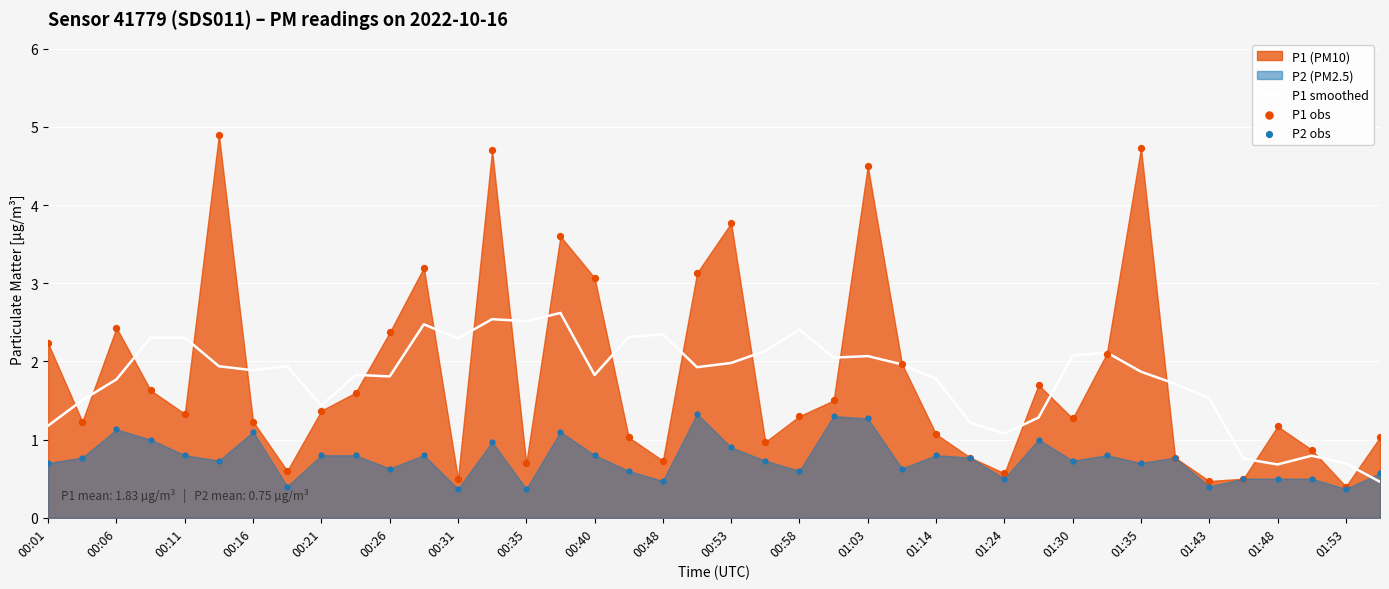

Which series reaches the minimum Y coordinate?

P2 obs